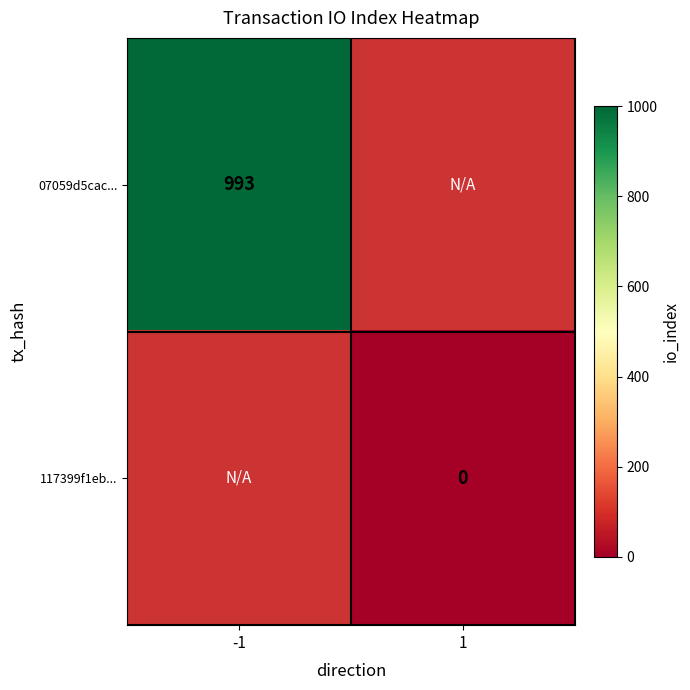

At how many categories does at least one series exceed 94?

1